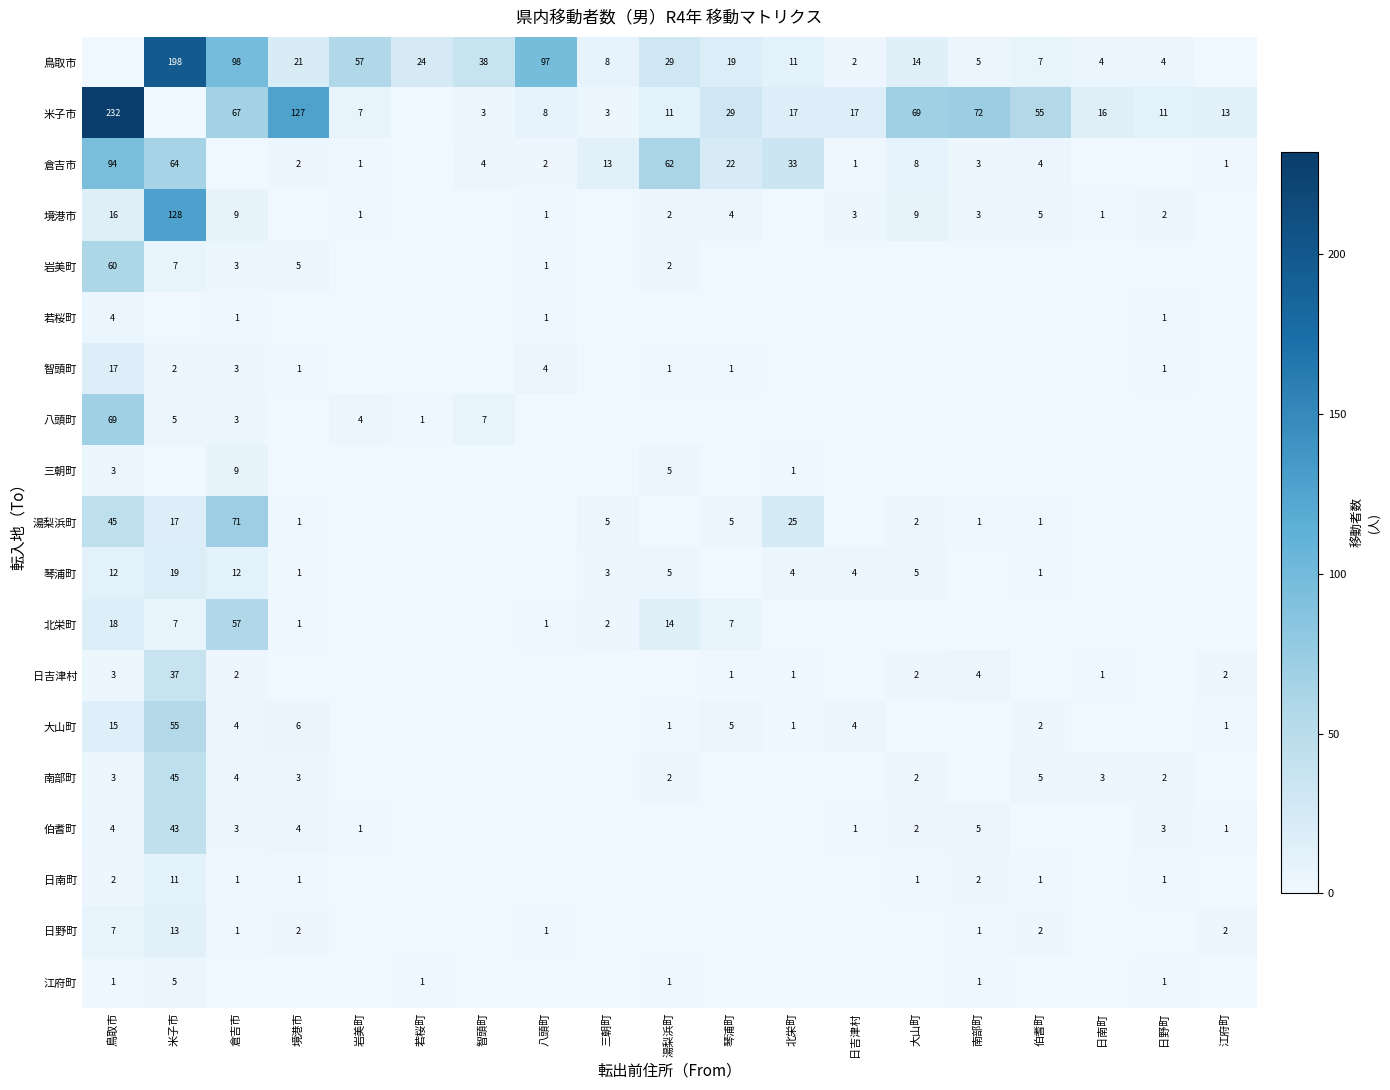

True or false: 境港市 has a value of 1 at 南部町.

False